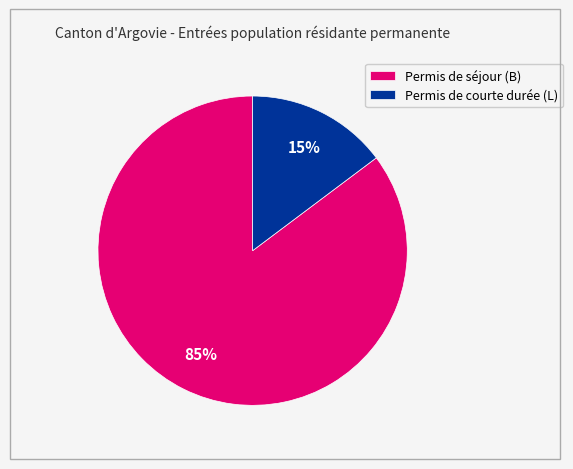

How many slices are in this pie chart?

2